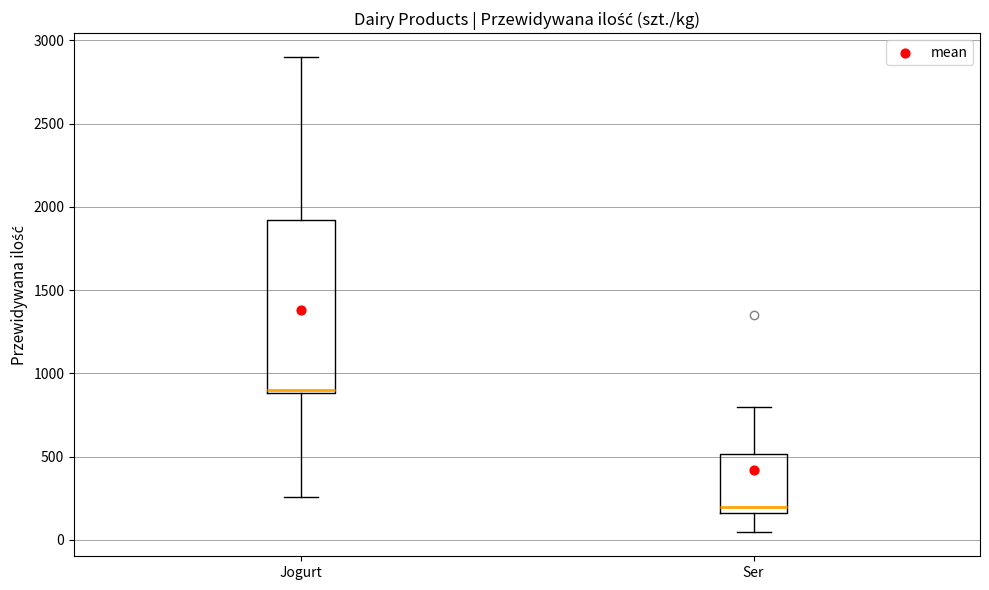

Which box's median line is the lowest?

Ser